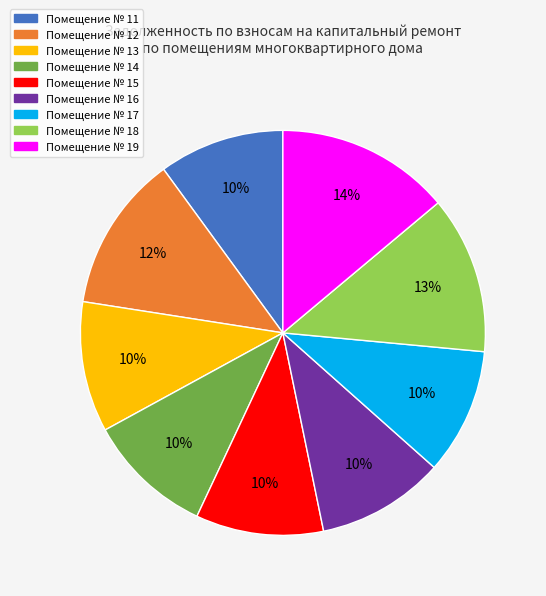

To the nearest percent, what is the difference between the largest and smallest slice percentages?

4%